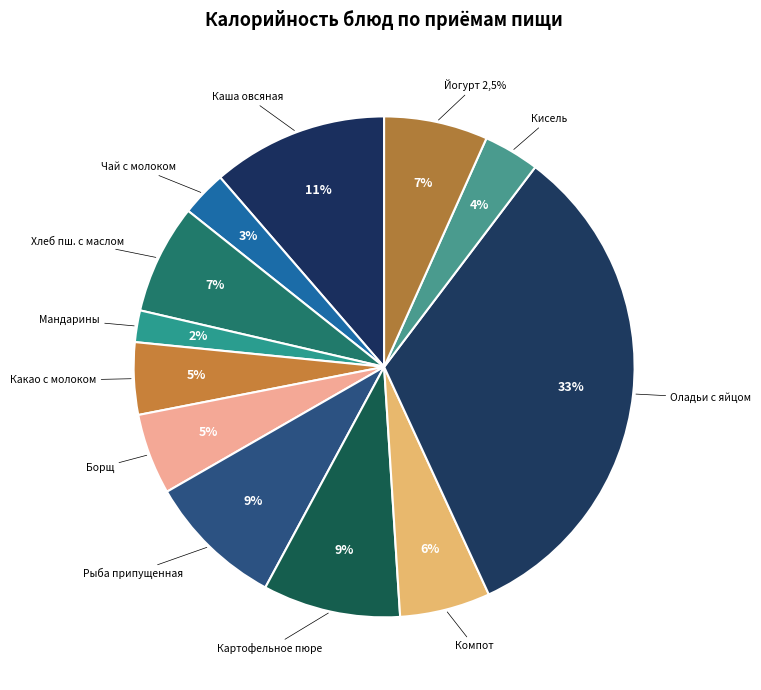

The Рыба, припущенная в молоке slice represents 9% of the pie. True or false?

True